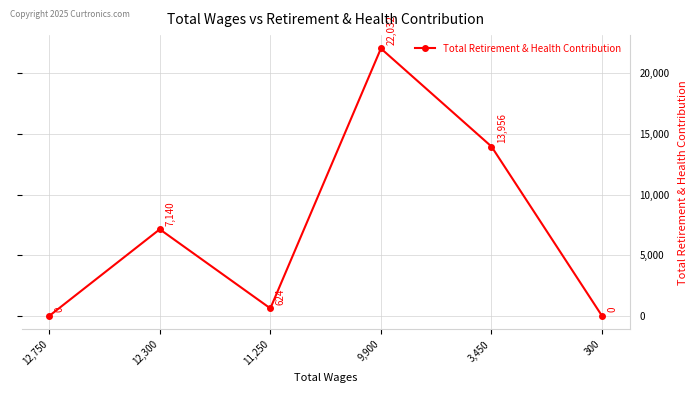

Reading left to right, transcribe all the data shown in this chart.

12,750=0	12,300=7140	11,250=624	9,900=22032	3,450=13956	300=0